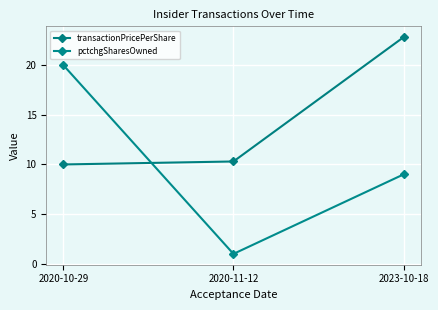

What is the difference between the highest and lowest values at 2020-11-12?

9.3